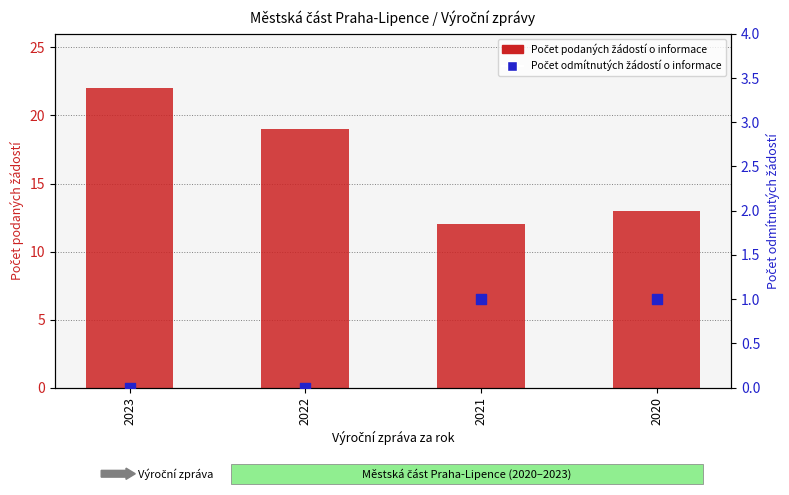

Which series has the widest spread of Y values?

Počet podaných žádostí o informace